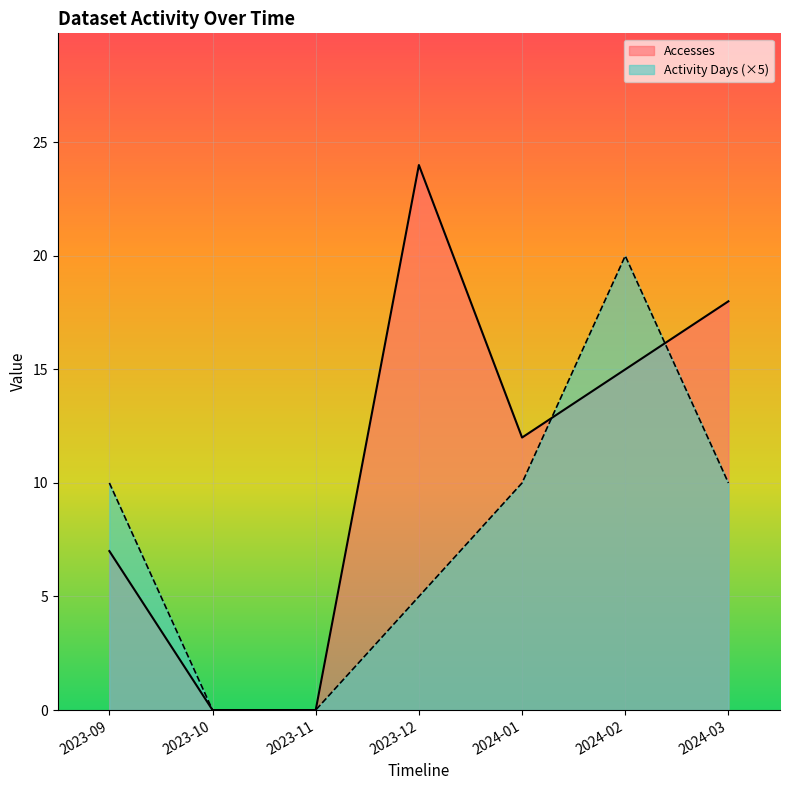

Which series has the largest total across all categories?

Accesses